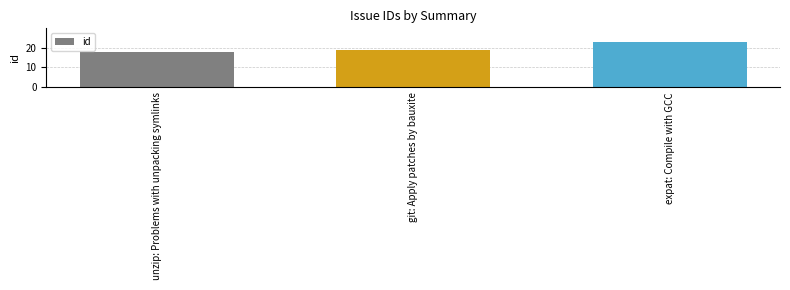

What is the sum of the values at unzip: Problems with unpacking symlinks and expat: Compile with GCC?

41